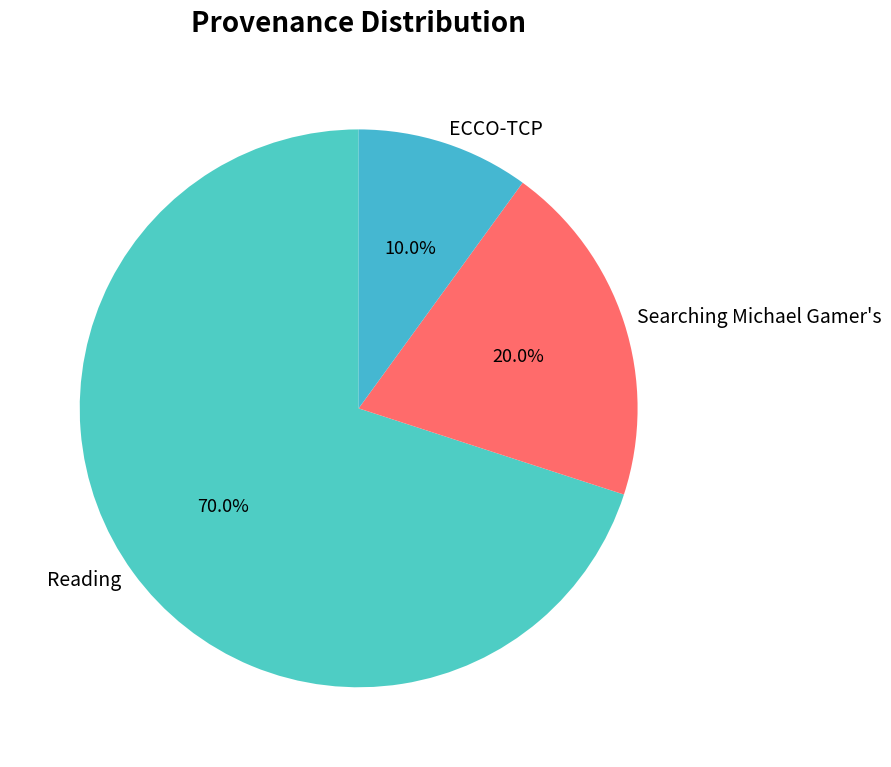

Do Searching Michael Gamer's and Reading together represent more than half of the pie?

Yes